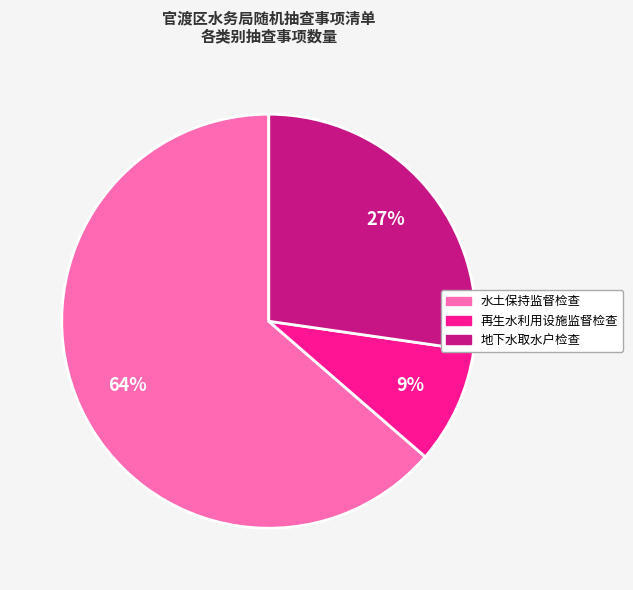

To the nearest percent, what is the difference between the largest and smallest slice percentages?

55%